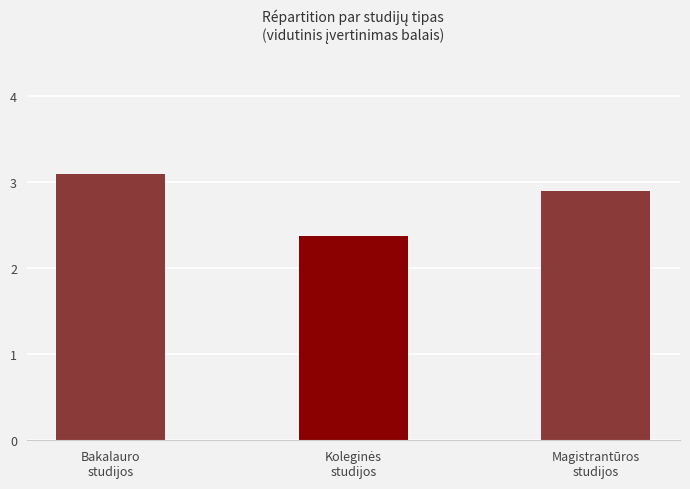

What is the value of the 2nd bar from the left?

2.4